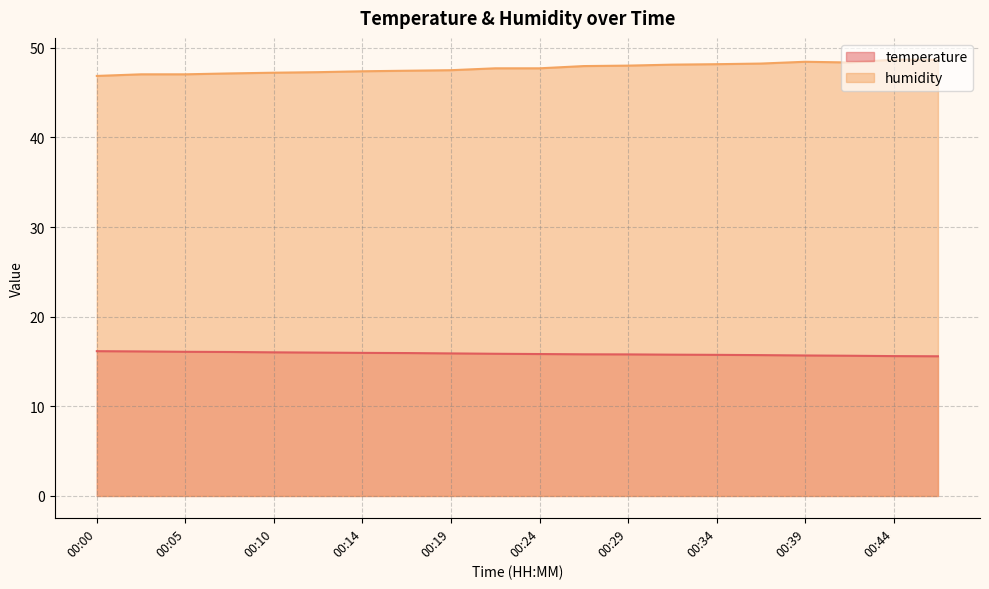

What is the average value of the temperature series?

15.9